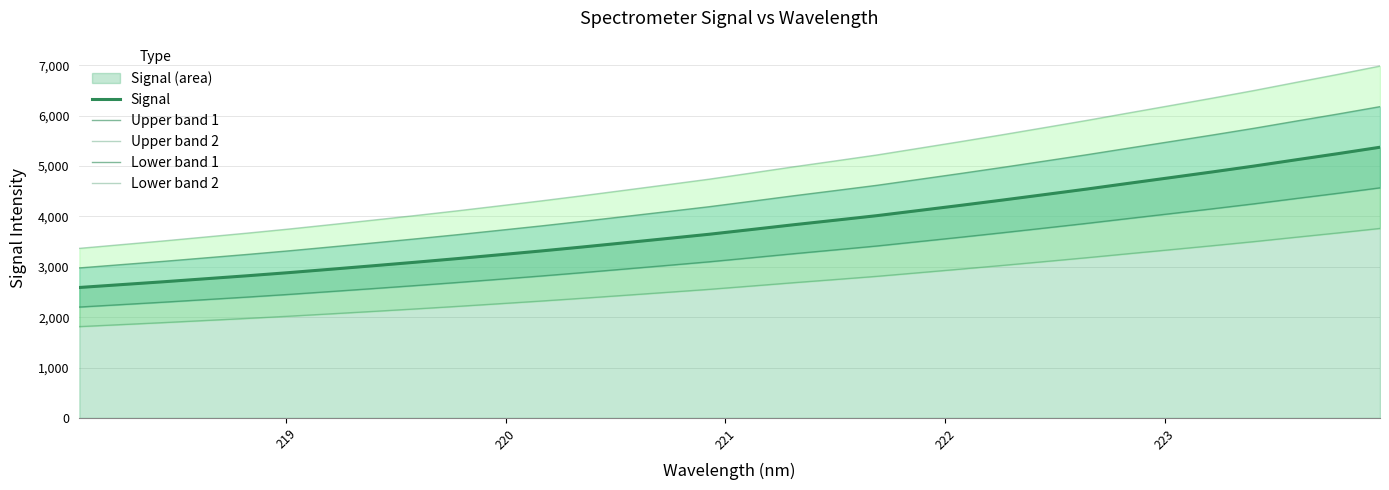

How many lines are shown in the chart?

5